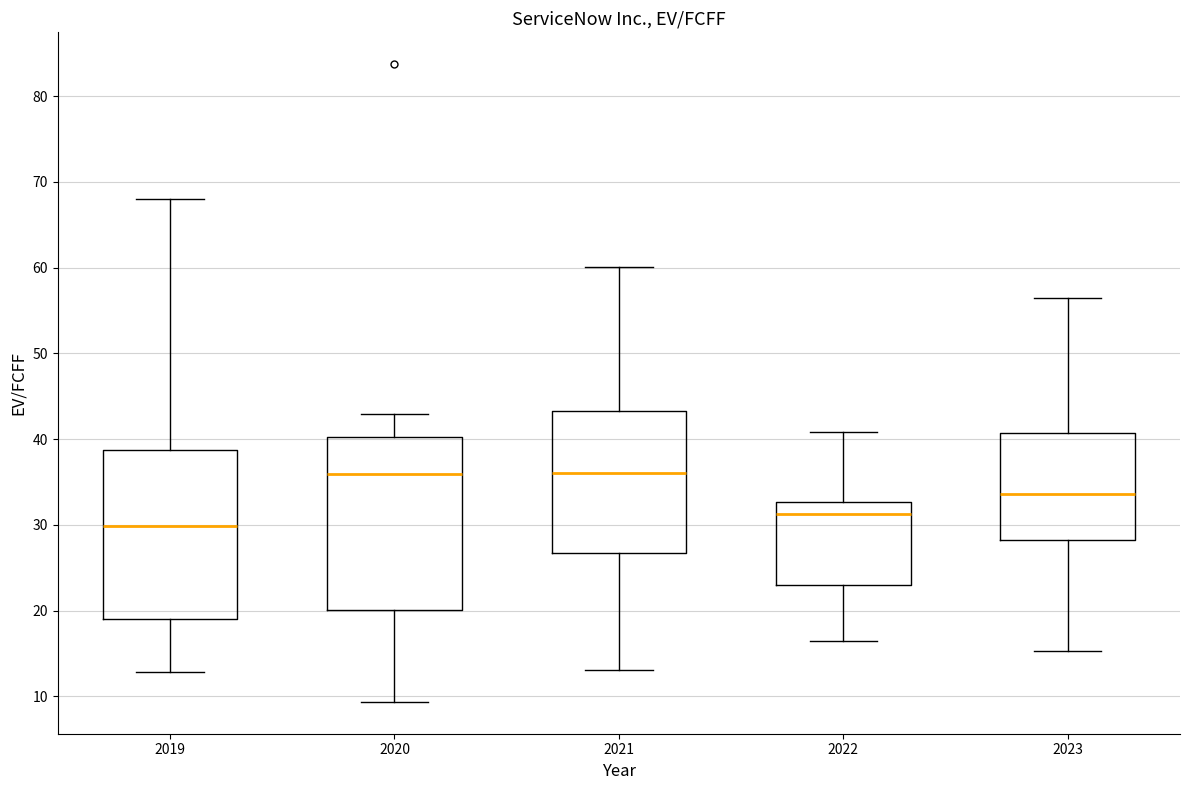

Reading left to right, read every box against the y-axis: the position of its median line, the range the box covers, and the ends of its whiskers. The values are not printed on the chart, so give them approximately, as read against the axis.

2019: median 30, box 19 to 39, whiskers 13 to 68
2020: median 36, box 20 to 40, whiskers 9 to 43
2021: median 36, box 27 to 43, whiskers 13 to 60
2022: median 31, box 23 to 33, whiskers 16 to 41
2023: median 34, box 28 to 41, whiskers 15 to 56